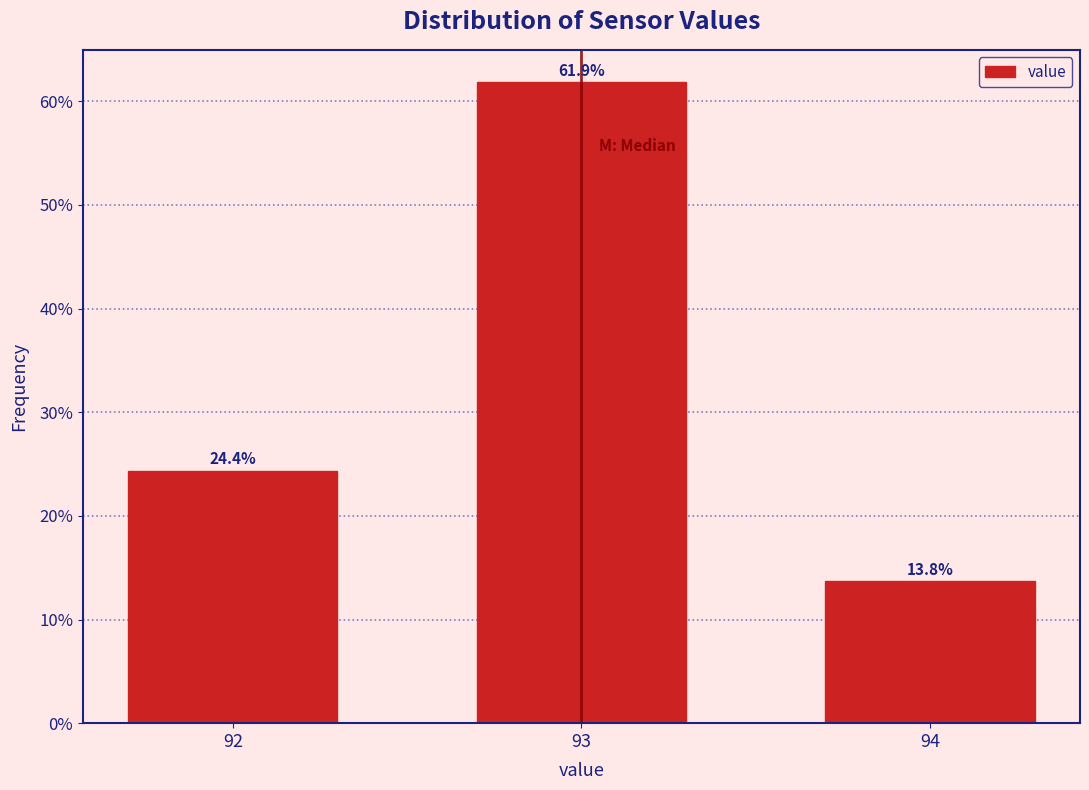

Reading right to left, what are all the values shown in this chart?

94=13.8	93=61.9	92=24.4